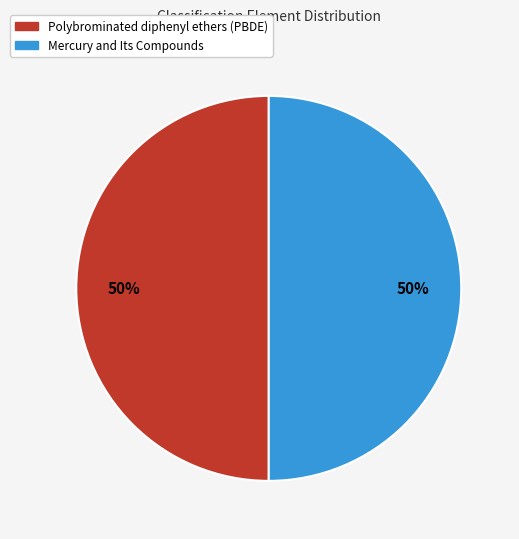

What is the ratio of the value at Mercury and Its Compounds to the value at Polybrominated diphenyl ethers (PBDE)?

1.0